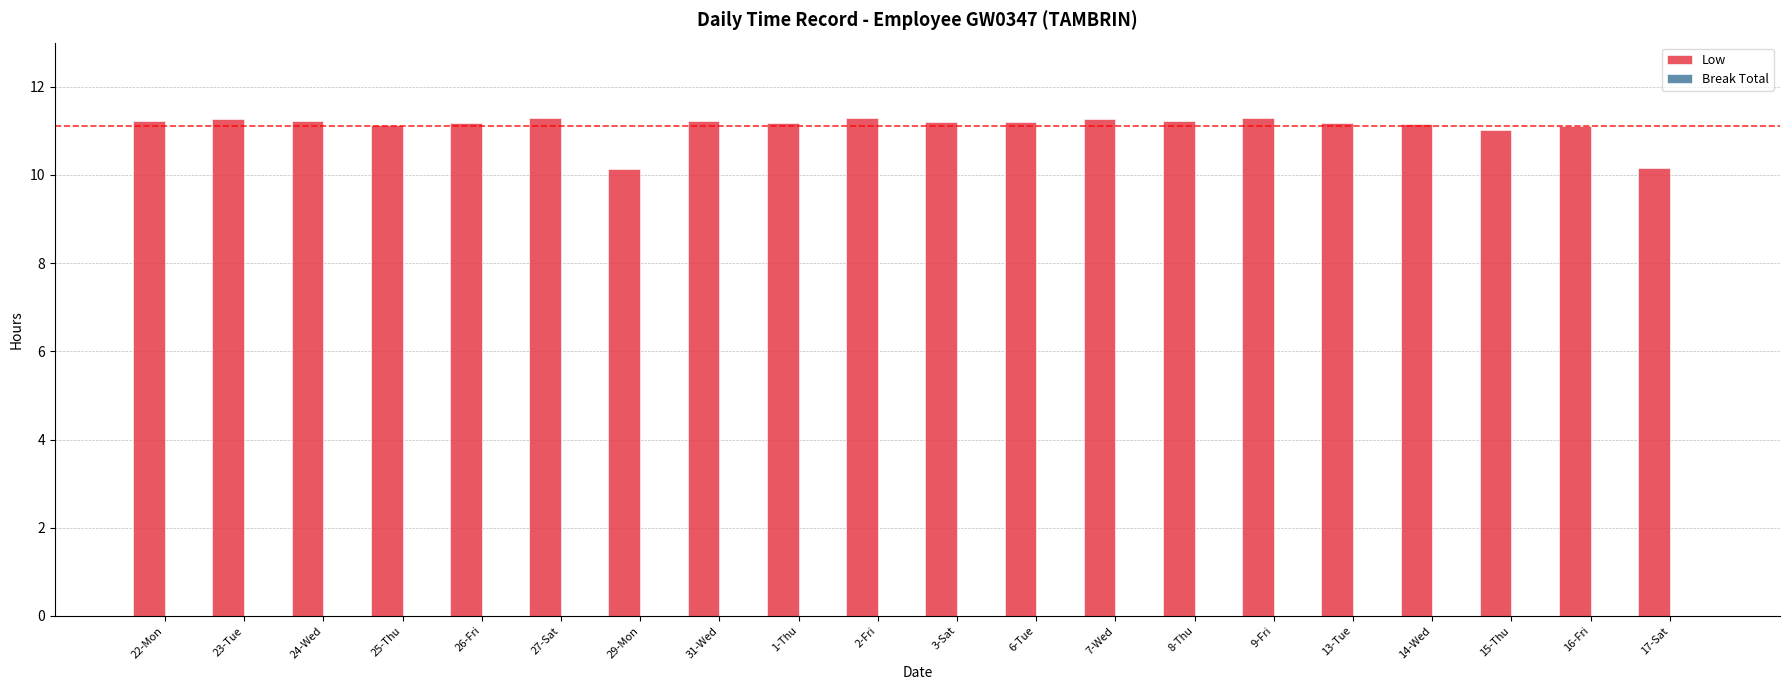

What is the smallest value displayed?

10.1